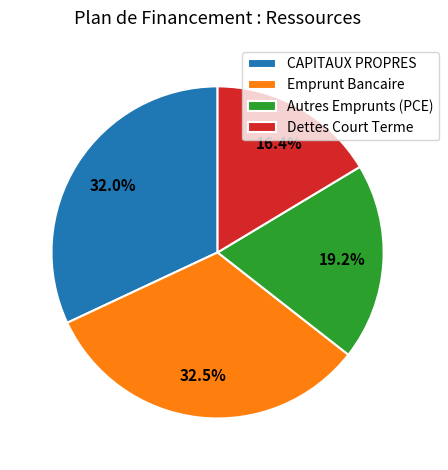

Combined, what portion of the pie is CAPITAUX PROPRES and Autres Emprunts (PCE)?

51.1%